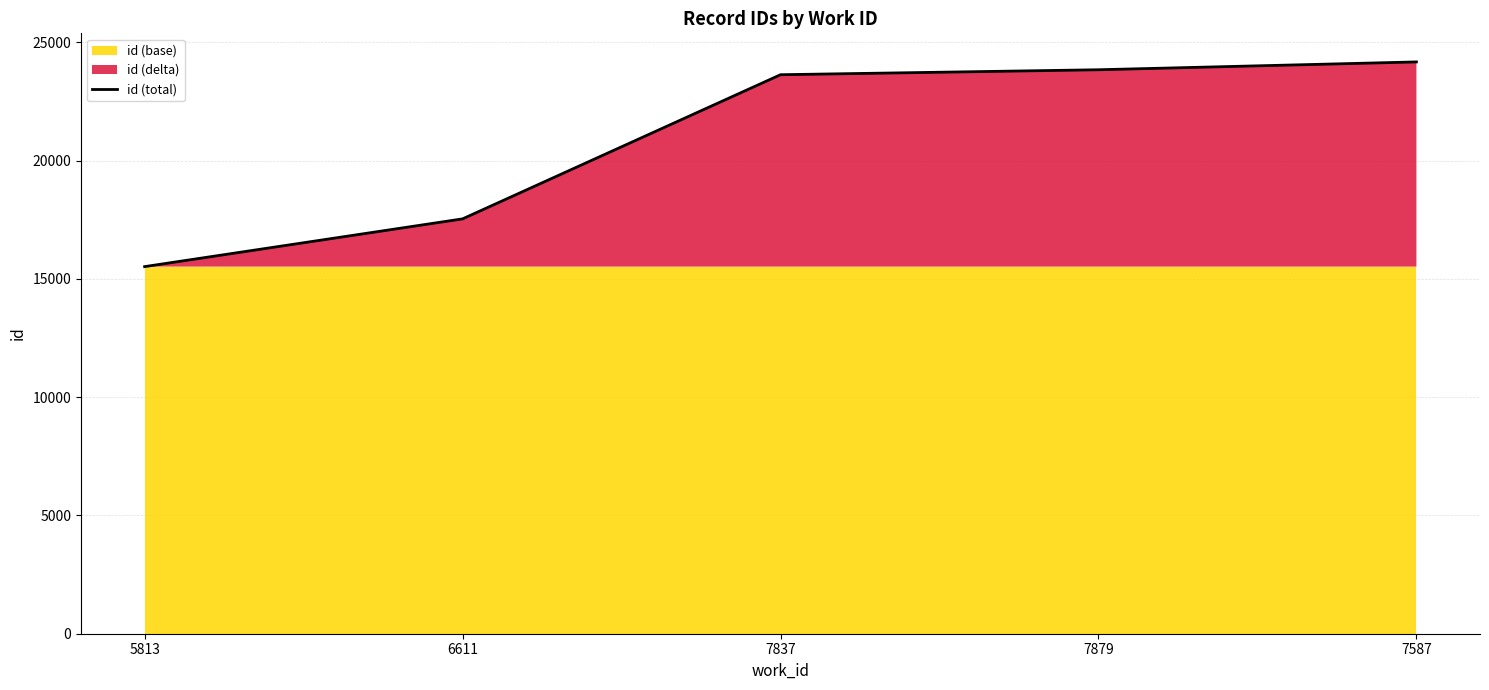

What is the label of the 4th point from the right?

6611